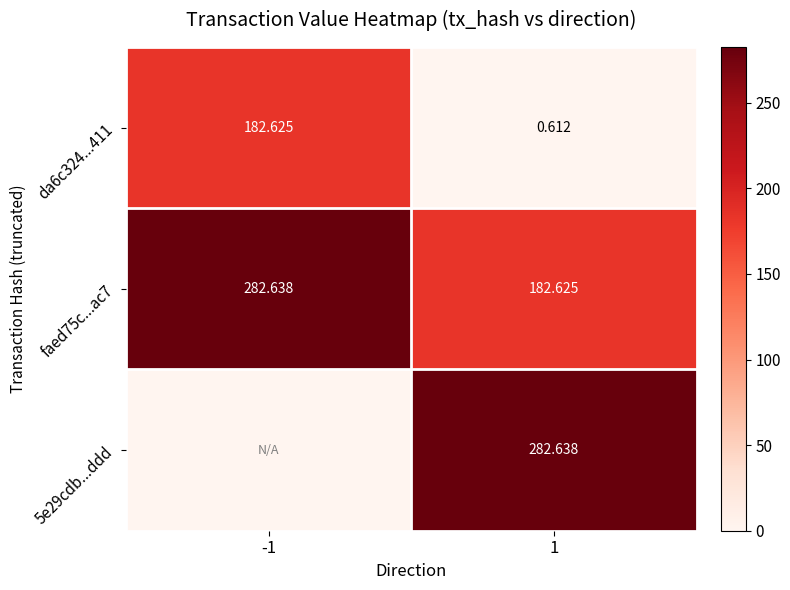

At which category is the sum across all series the highest?

1